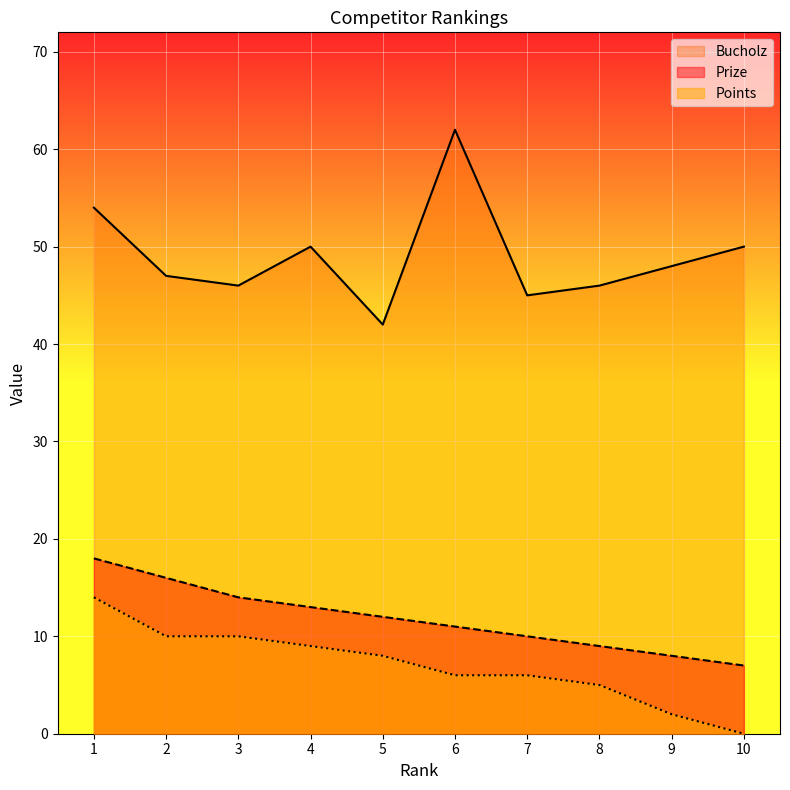

How many data points in Points are less than 8?

5